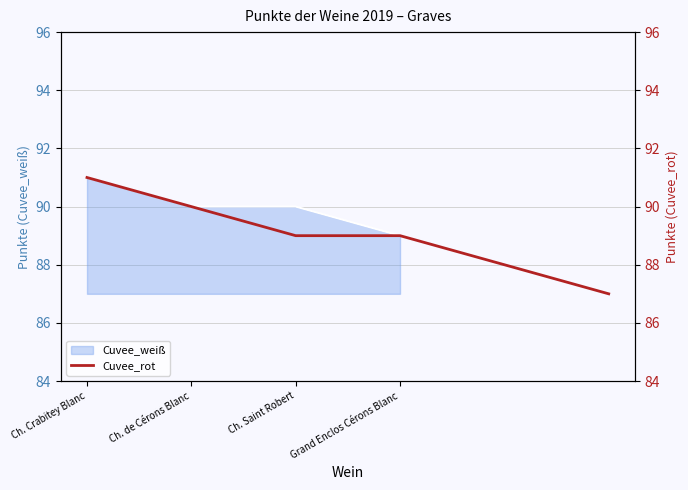

What is the lowest value of the Cuvee_weiß series?

89